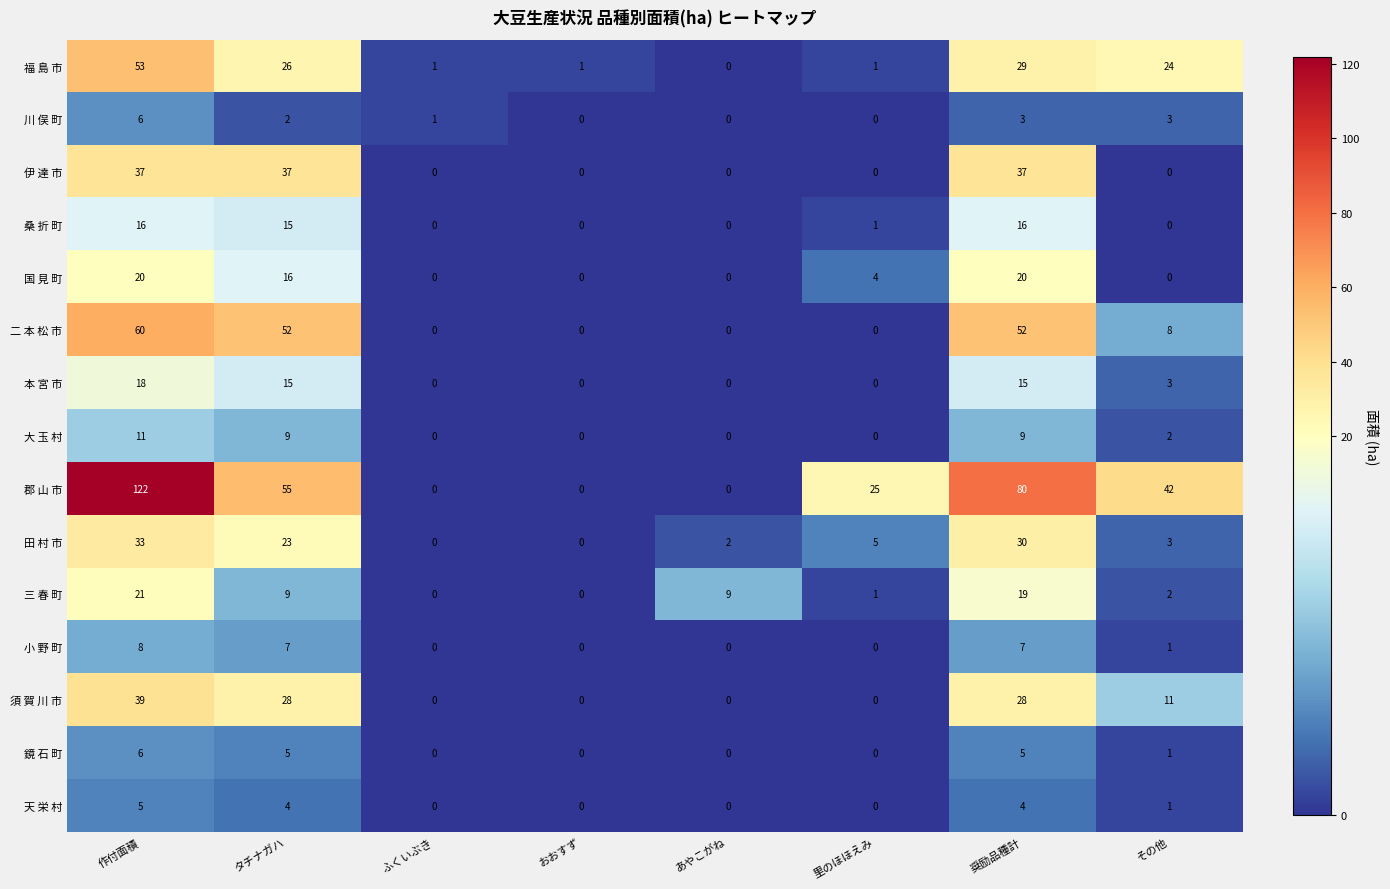

Where does the 郡 山 市 series first go above 42?

作付面積